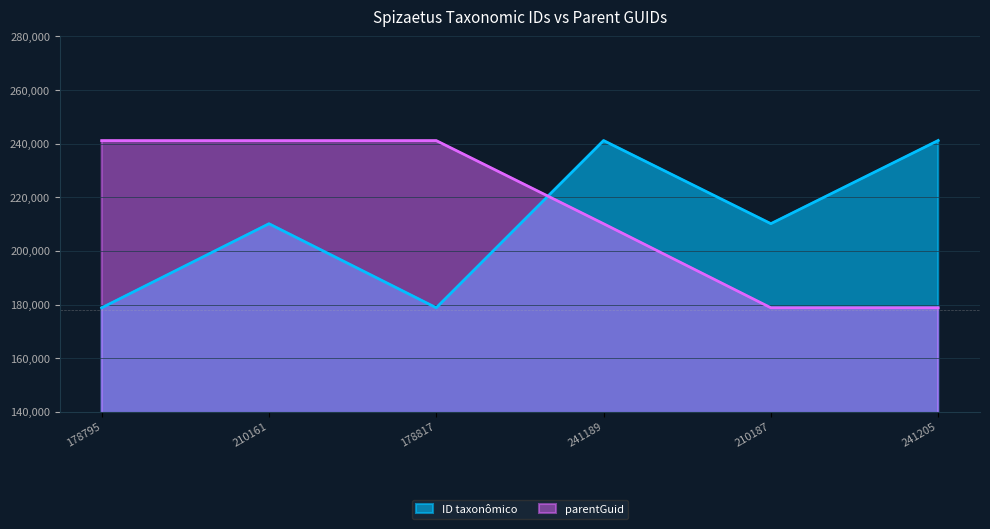

What is the sum of all subspecies values?

692581